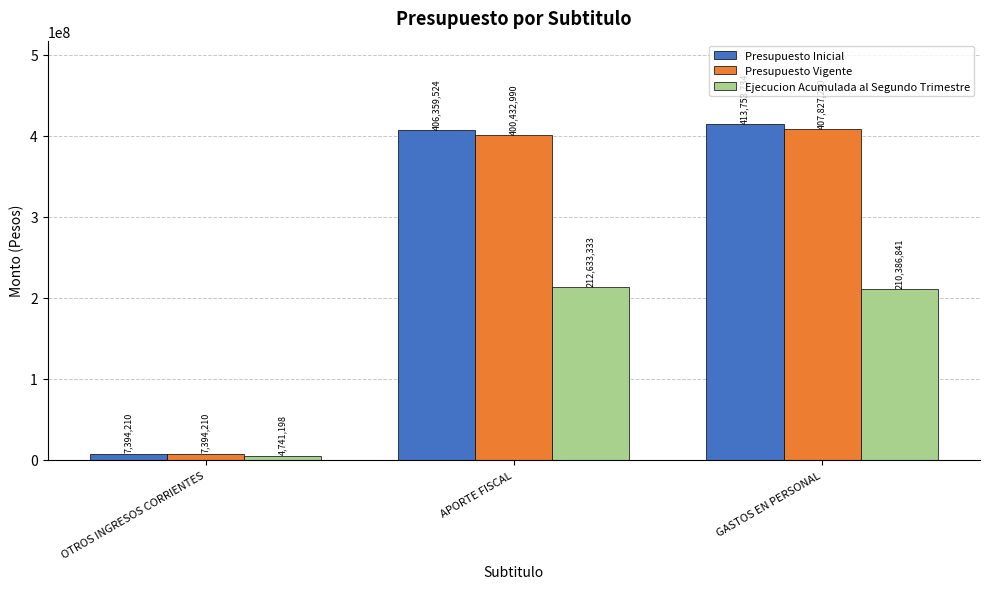

Between OTROS INGRESOS CORRIENTES and APORTE FISCAL, which series saw the biggest shift?

Presupuesto Inicial